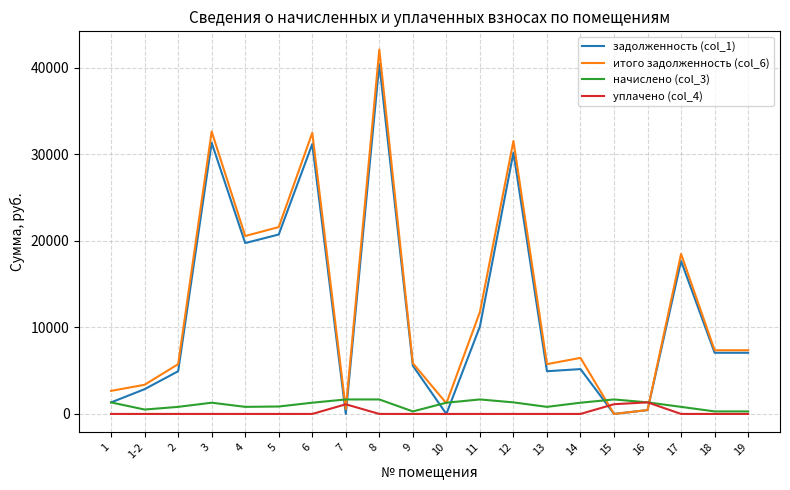

What is the highest value of the задолженность (col_1) series?

40401.6